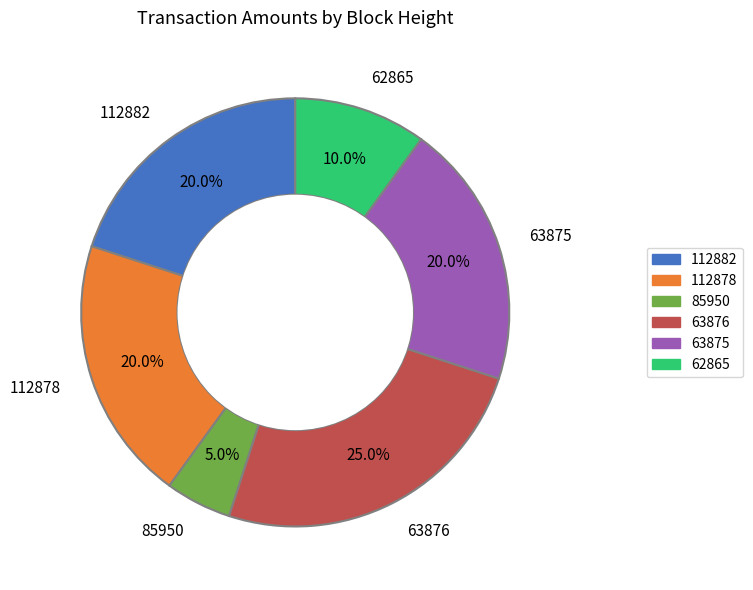

Is it true that 112878 is 34% of the pie?

False